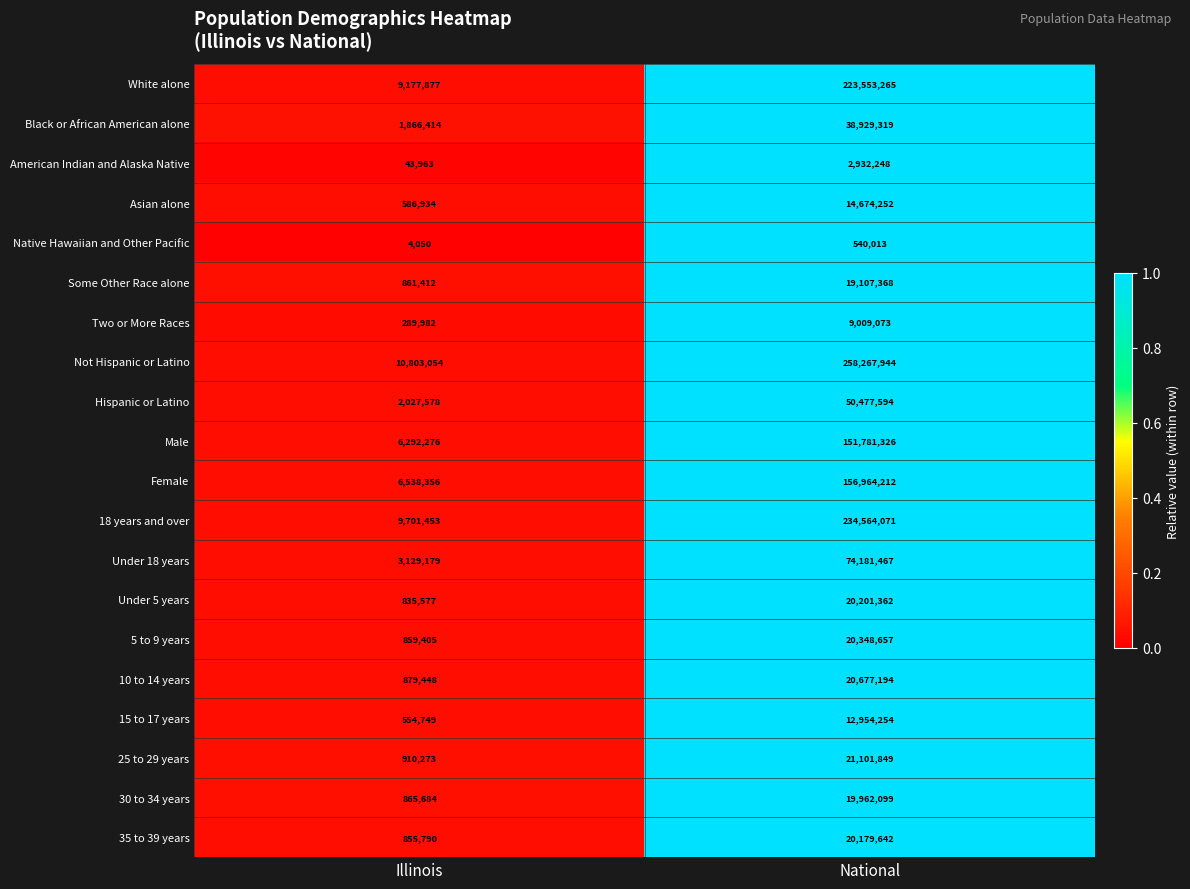

List the labels in order of White alone value, smallest first.

Illinois, National